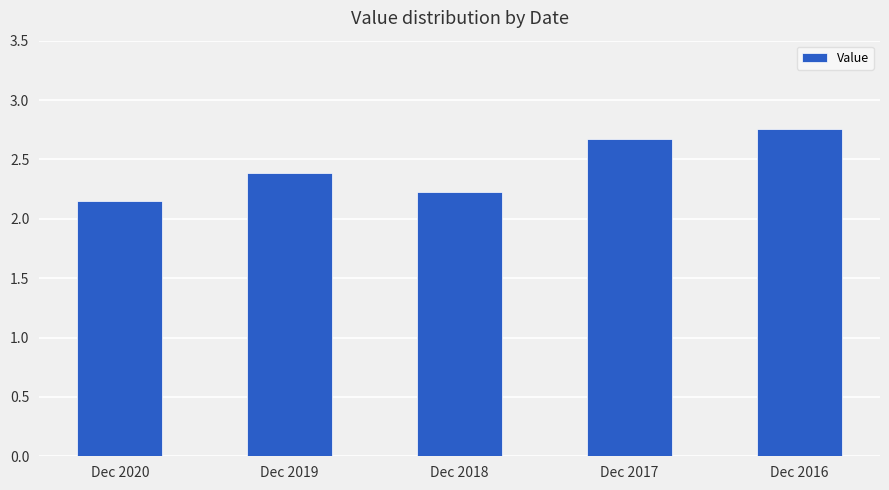

Which has a higher value, Dec 2018 or Dec 2019?

Dec 2019